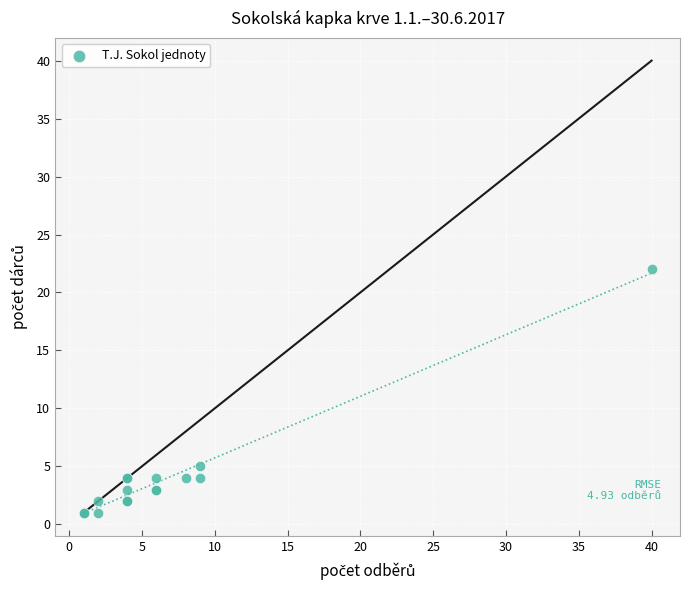

What Y value in the scatter plot is closest to 11?

5